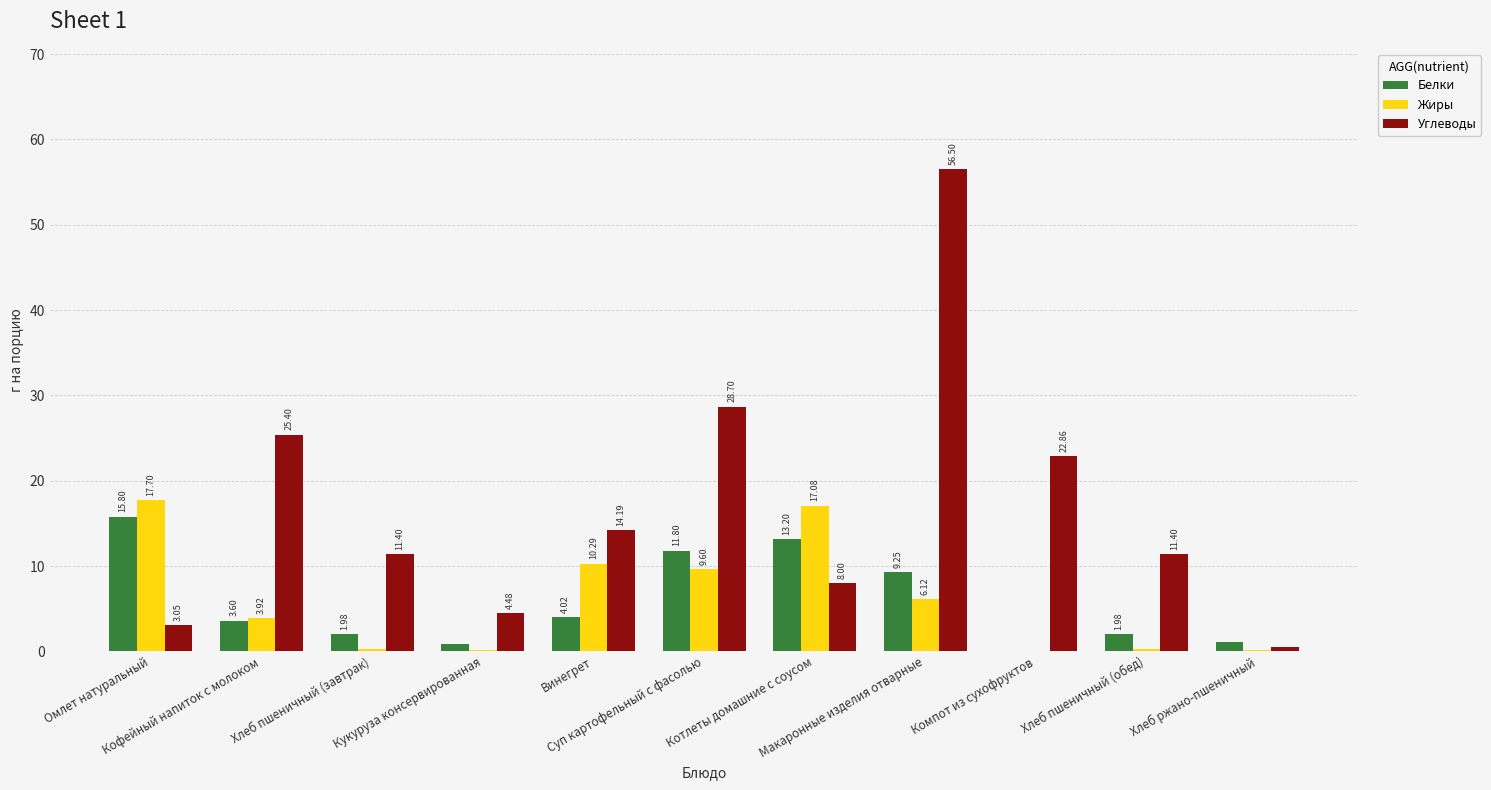

Which category has the highest value across all series?

Макаронные изделия отварные